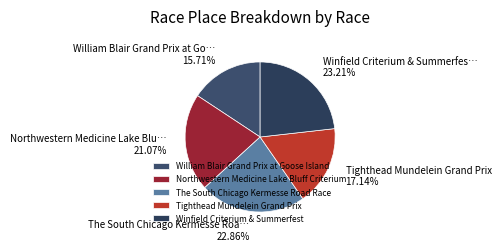

To the nearest percent, what portion does William Blair Grand Prix at Goose Island represent?

16%